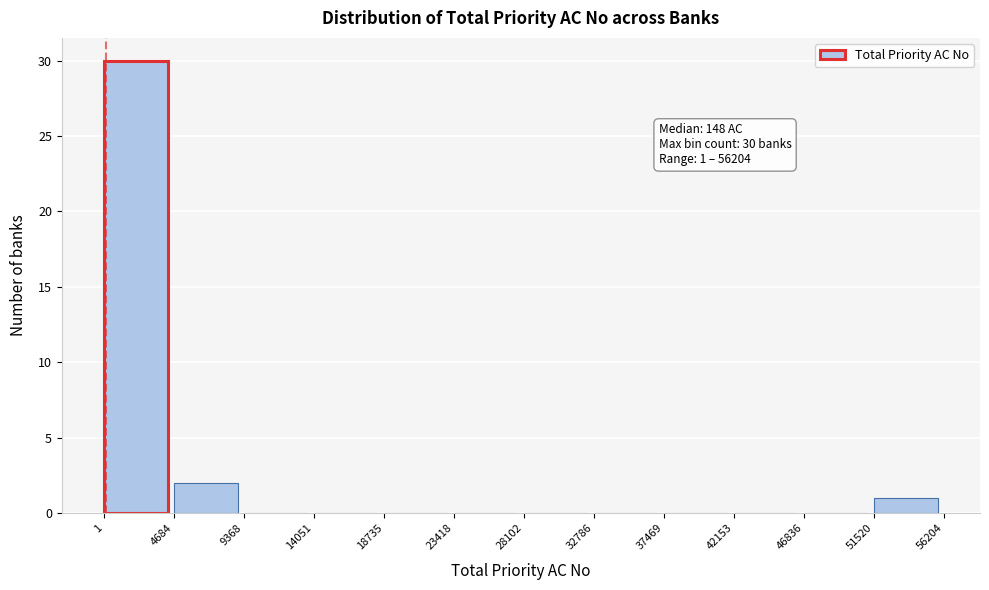

Over which range of the x-axis is the bar tallest?

1 to 4684